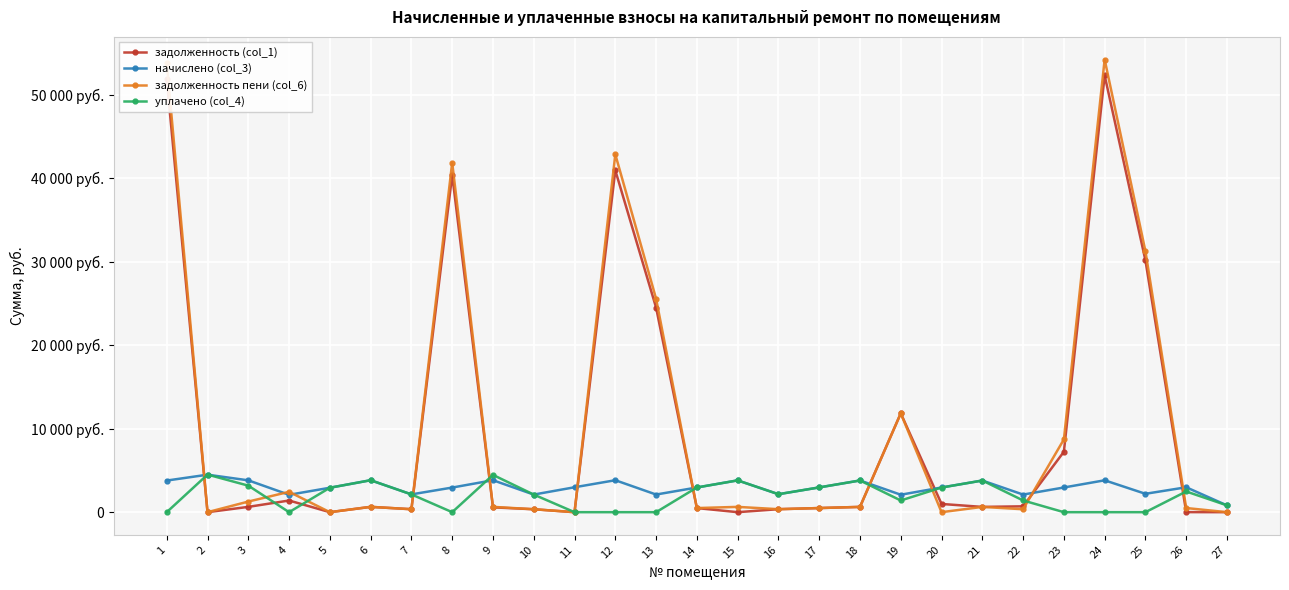

What are all the series names shown in the legend?

задолженность (col_1), начислено (col_3), задолженность пени (col_6), уплачено (col_4)